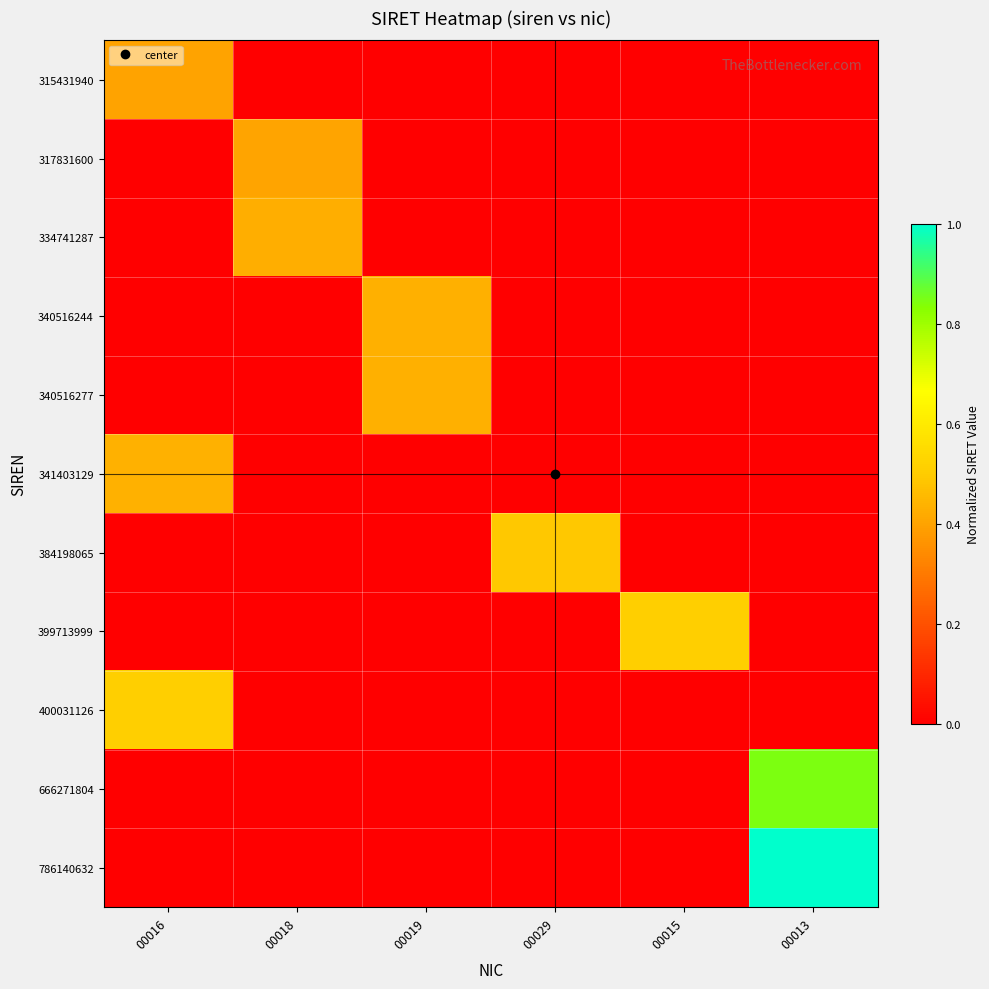

What is the total value across all series at 00016?

1.3